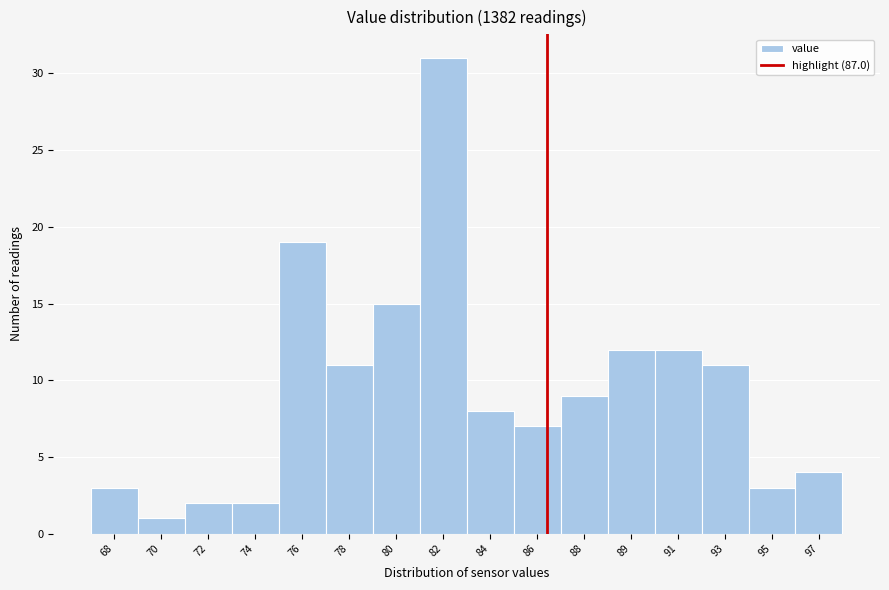

Reading right to left, list all the values displayed in this chart.

97=4	95=3	93=11	91=12	89=12	88=9	86=7	84=8	82=31	80=15	78=11	76=19	74=2	72=2	70=1	68=3